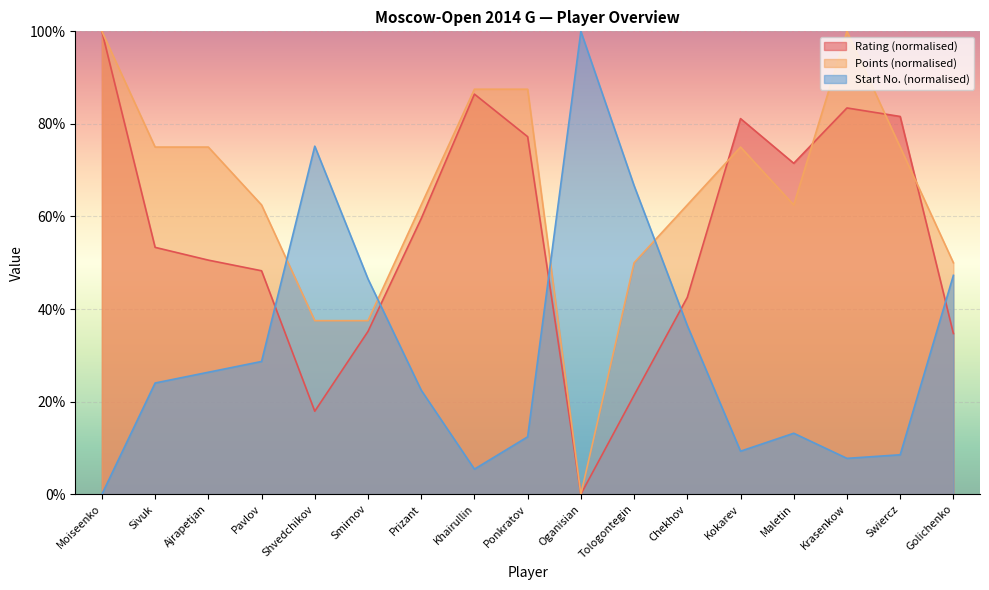

Rank the categories by StartNum value from highest to lowest.

Oganisian, Shvedchikov, Tologontegin, Golichenko, Smirnov, Chekhov, Pavlov, Ajrapetjan, Sivuk, Prizant, Maletin, Ponkratov, Kokarev, Swiercz, Krasenkow, Khairullin, Moiseenko